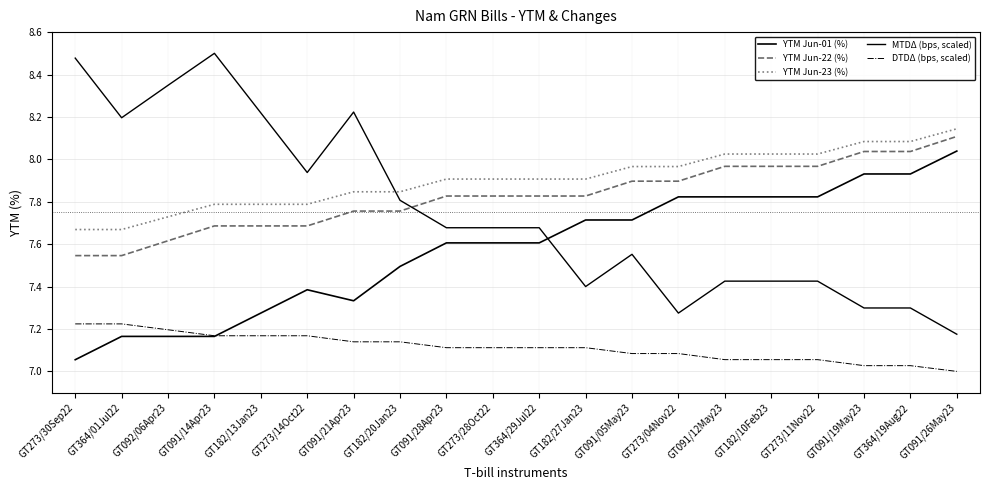

Does the chart have visible grid lines?

Yes